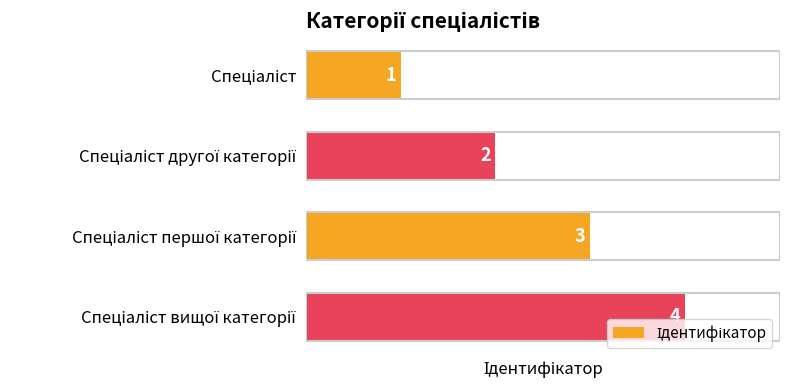

Count the values in the range 2 to 4.

3